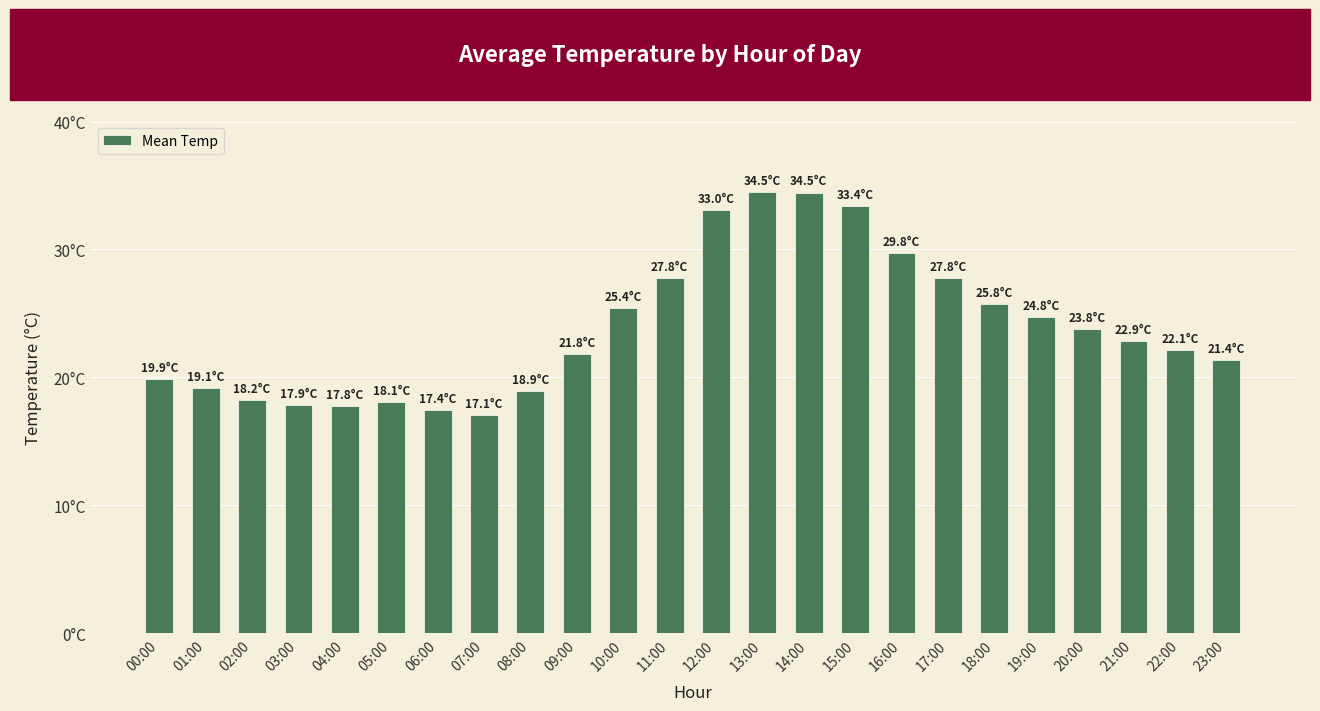

What is the smallest value displayed?

17.1